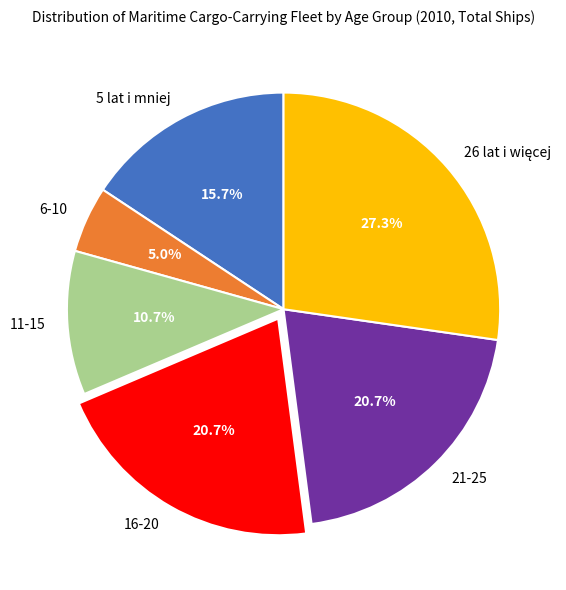

To the nearest percent, what percentage of the pie is 6-10?

5%